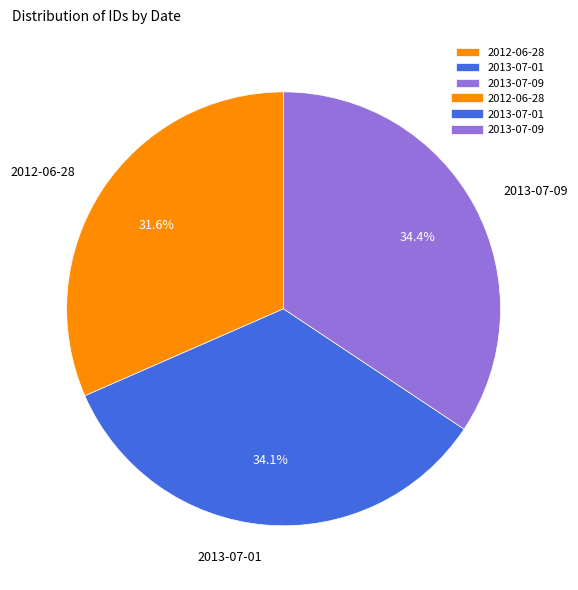

What percentage do 2013-07-09 and 2012-06-28 together represent?

65.9%